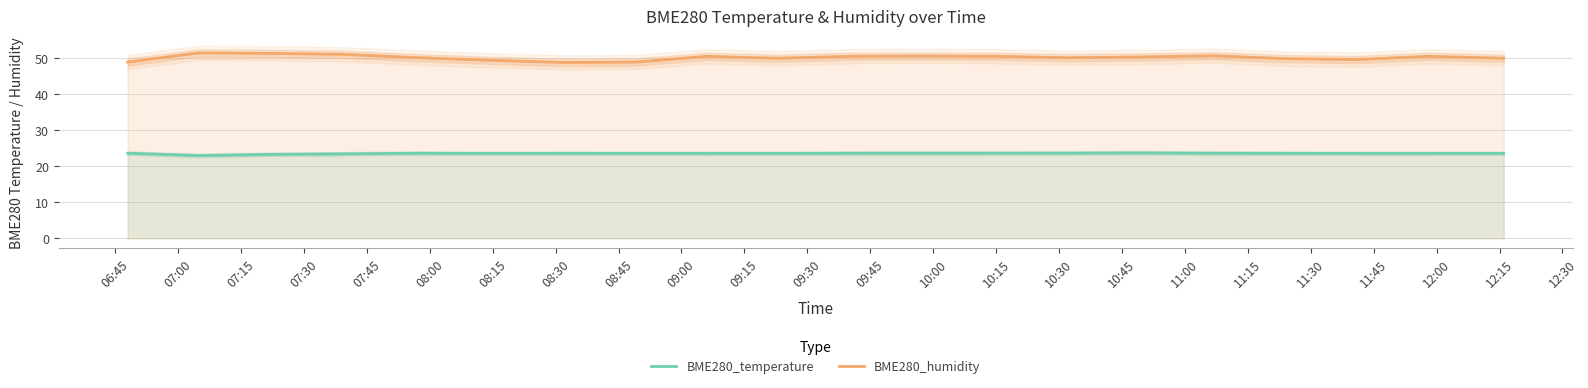

Does the chart have visible grid lines?

Yes